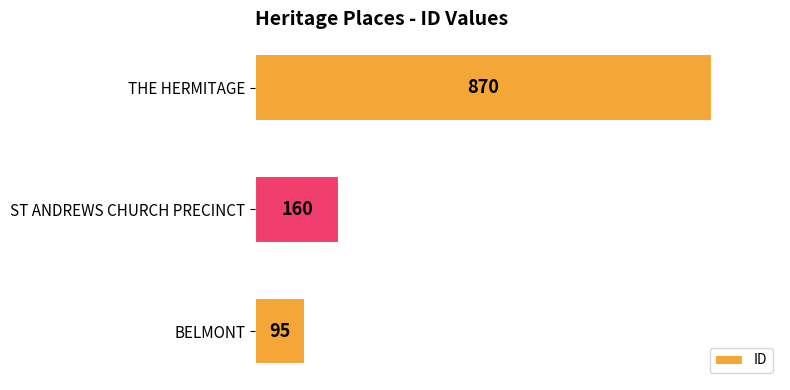

How many bars are there in total?

3